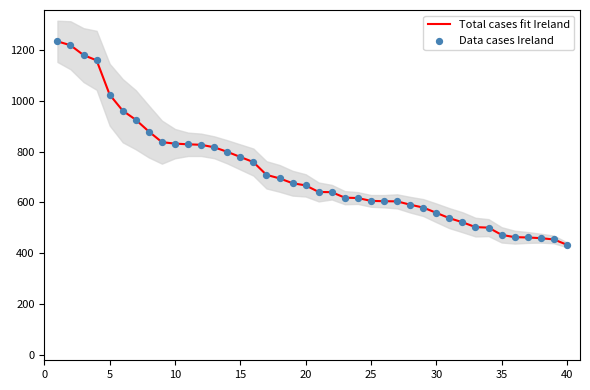

Which series contains the lowest Y value?

Total cases fit Ireland